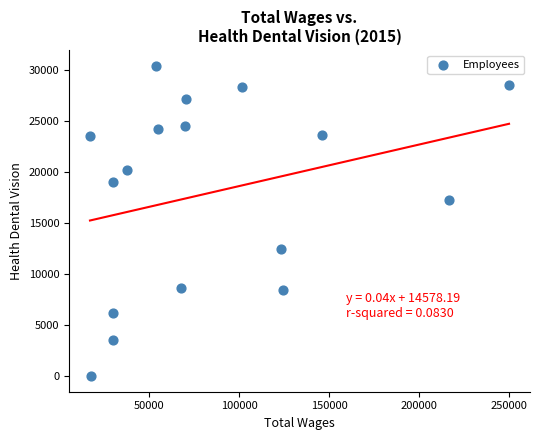

What is the range of Y values (max minus min)?

30465